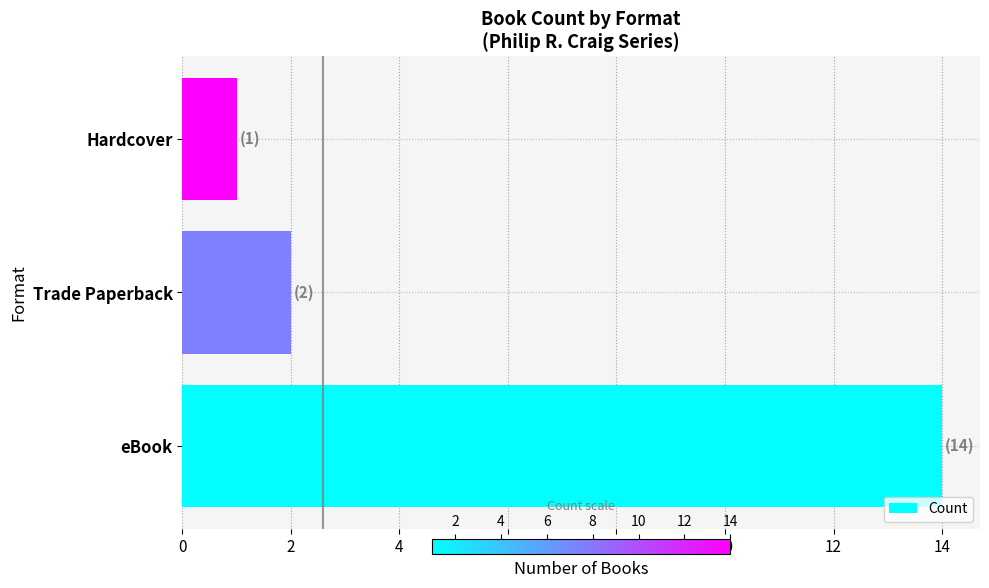

What is the ratio of the value at Trade Paperback to the value at Hardcover?

2.0